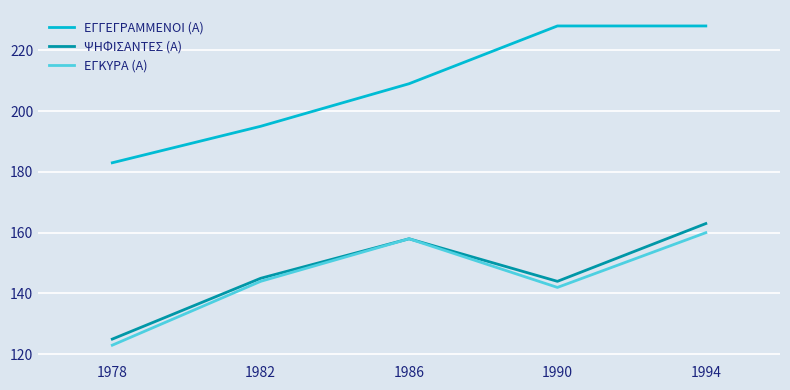

Where is the first local maximum for ΕΓΚΥΡΑ (Α)?

1986